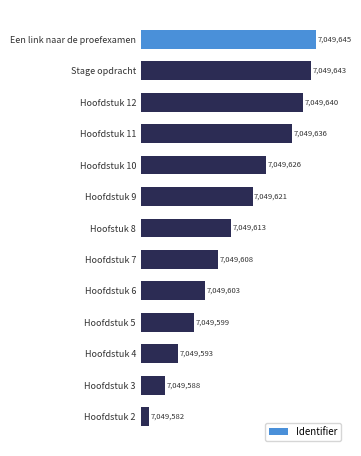

List the labels in order of value, smallest first.

Hoofdstuk 2, Hoofdstuk 3, Hoofdstuk 4, Hoofdstuk 5, Hoofdstuk 6, Hoofdstuk 7, Hoofstuk 8, Hoofdstuk 9, Hoofdstuk 10, Hoofdstuk 11, Hoofdstuk 12, Stage opdracht, Een link naar de proefexamen